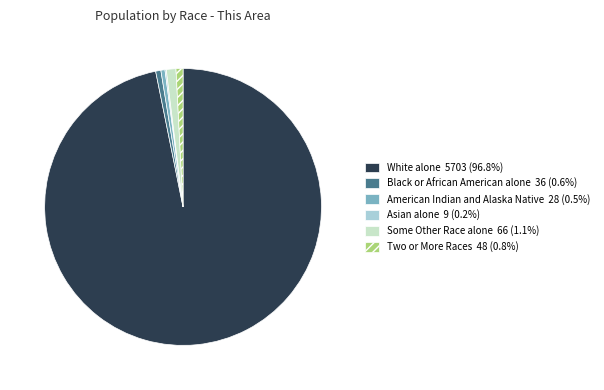

Is there any slice that represents more than half of the pie?

Yes